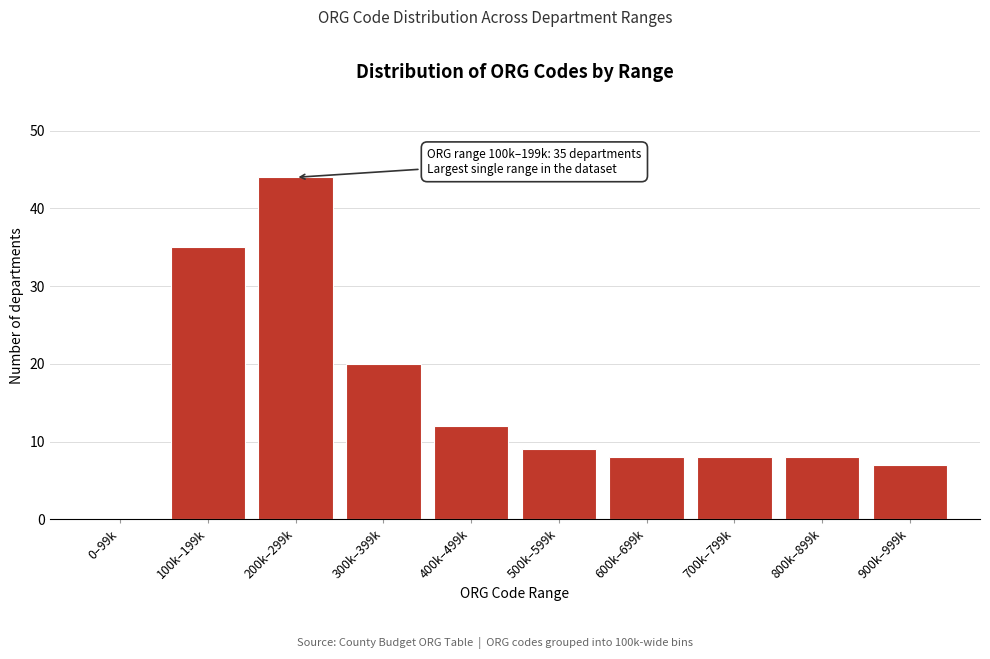

Reading left to right, list all the values displayed in this chart.

0–99k=0	100k–199k=35	200k–299k=44	300k–399k=20	400k–499k=12	500k–599k=9	600k–699k=8	700k–799k=8	800k–899k=8	900k–999k=7